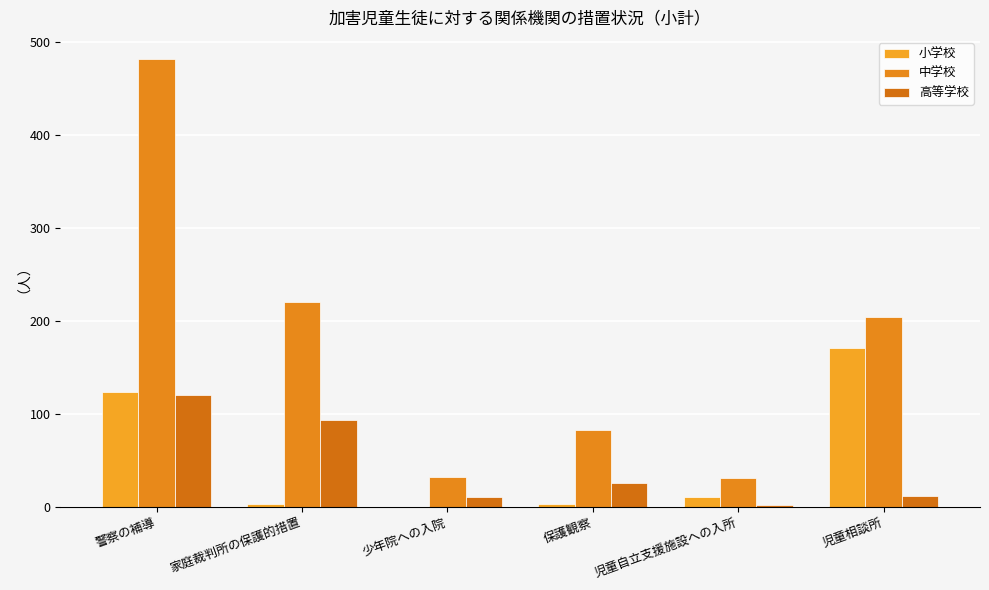

Is it true that 小学校 equals 70 at 警察の補導?

False